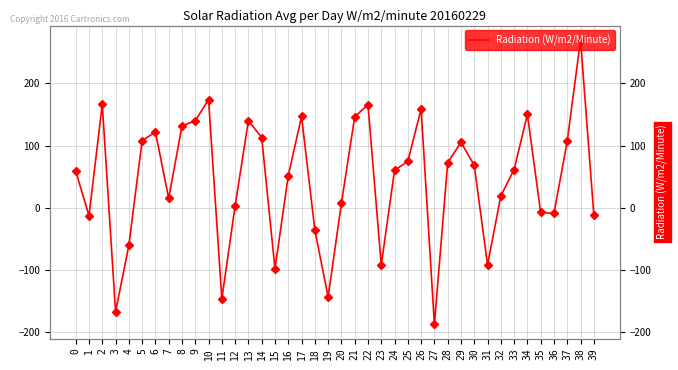

Which label corresponds to the smallest value in the chart?

27